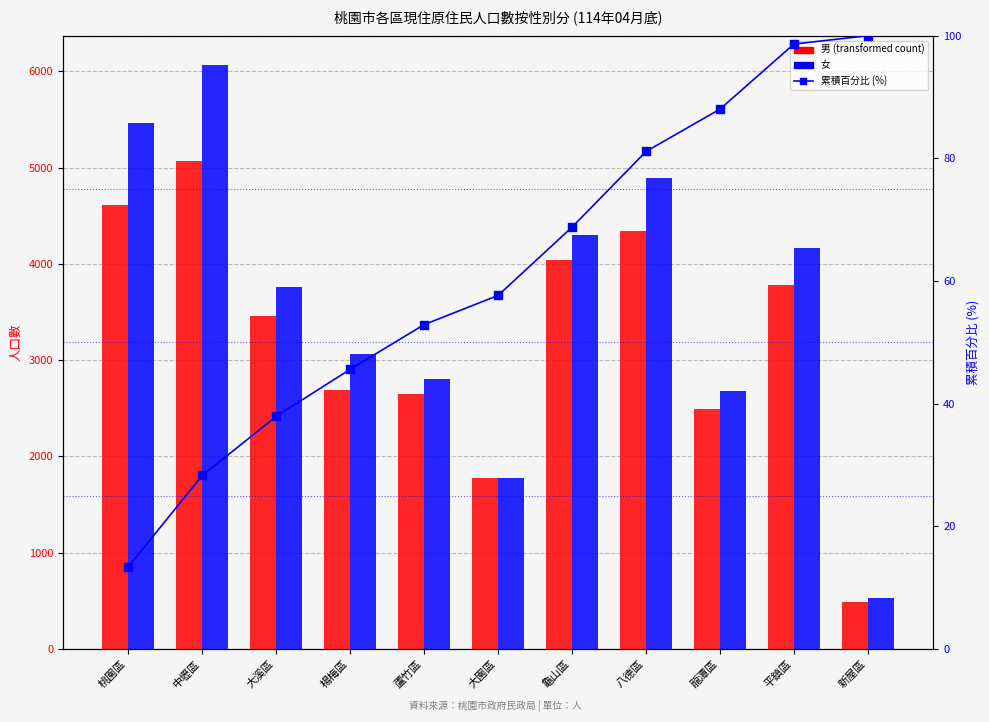

Which series has the largest total across all categories?

女